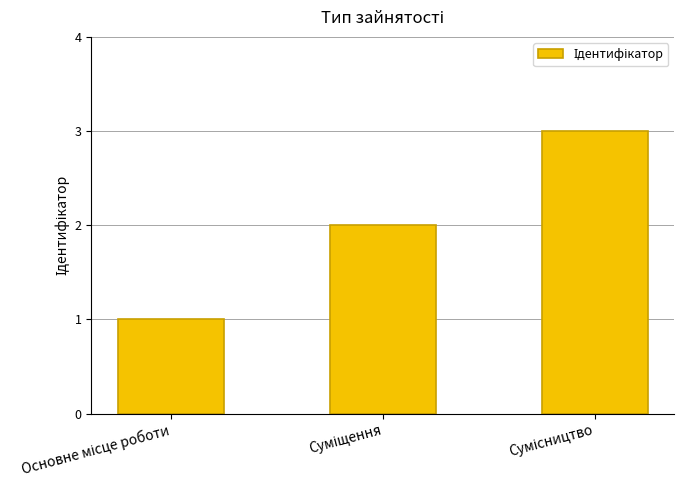

What is the maximum value shown in the chart?

3